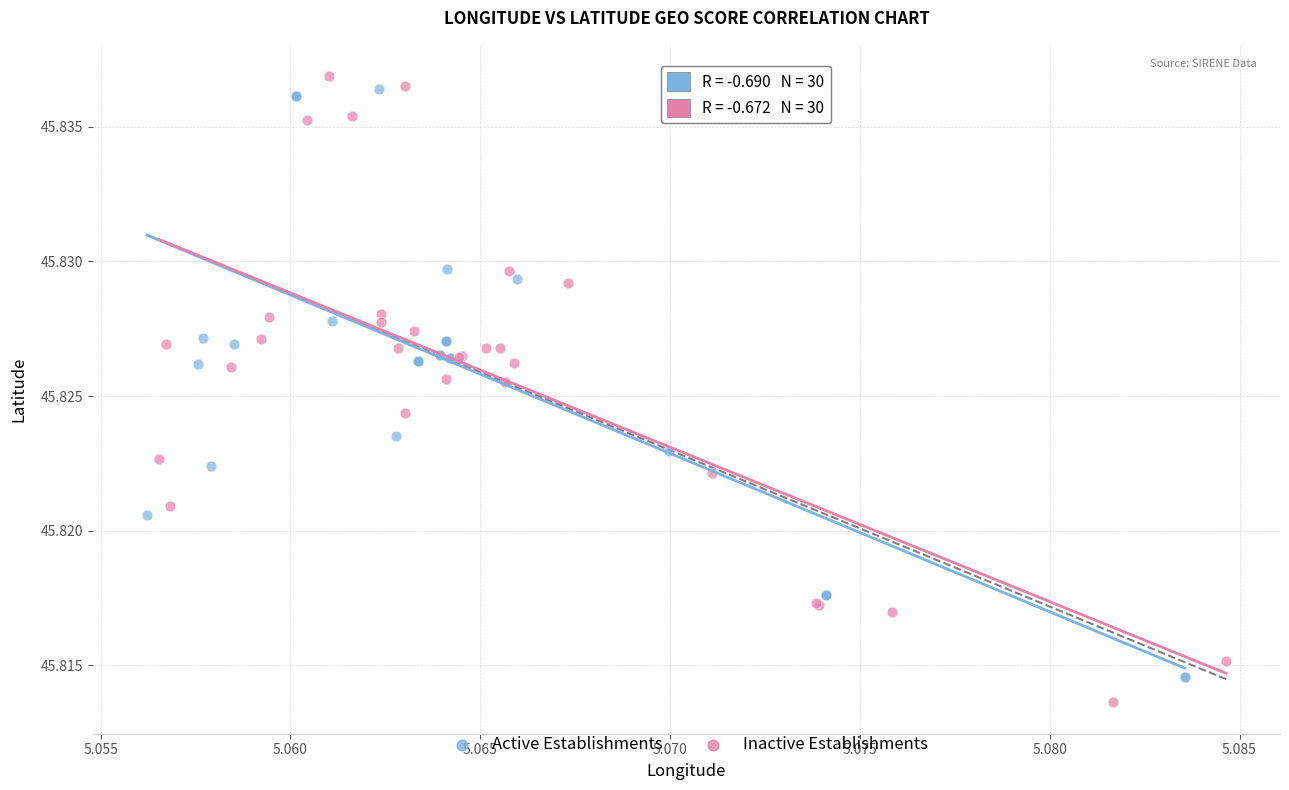

What are all the series names shown in the legend?

Active Establishments, Inactive Establishments